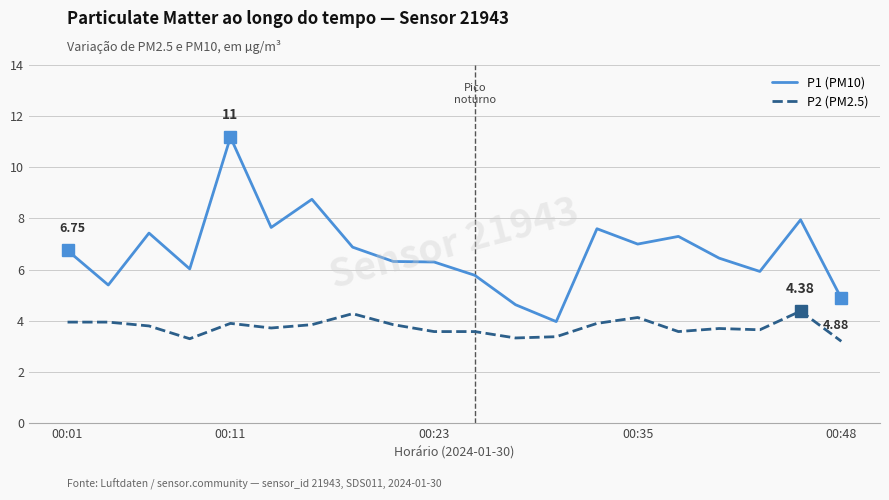

Rank the series by their maximum value, from highest to lowest.

P1 (PM10), P2 (PM2.5)